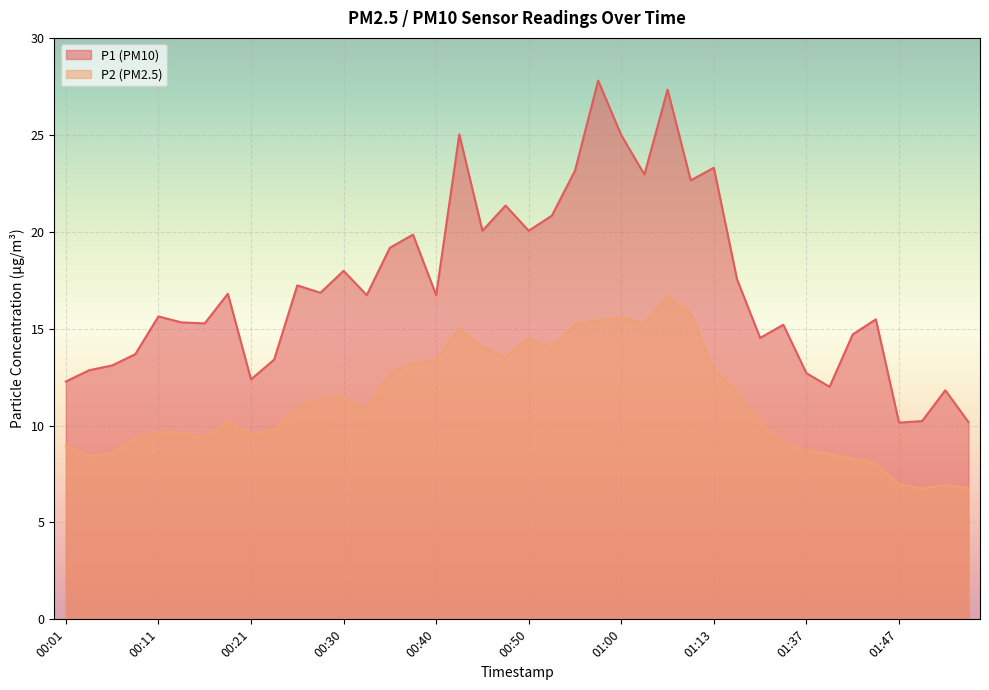

What is the smallest value displayed?

6.8